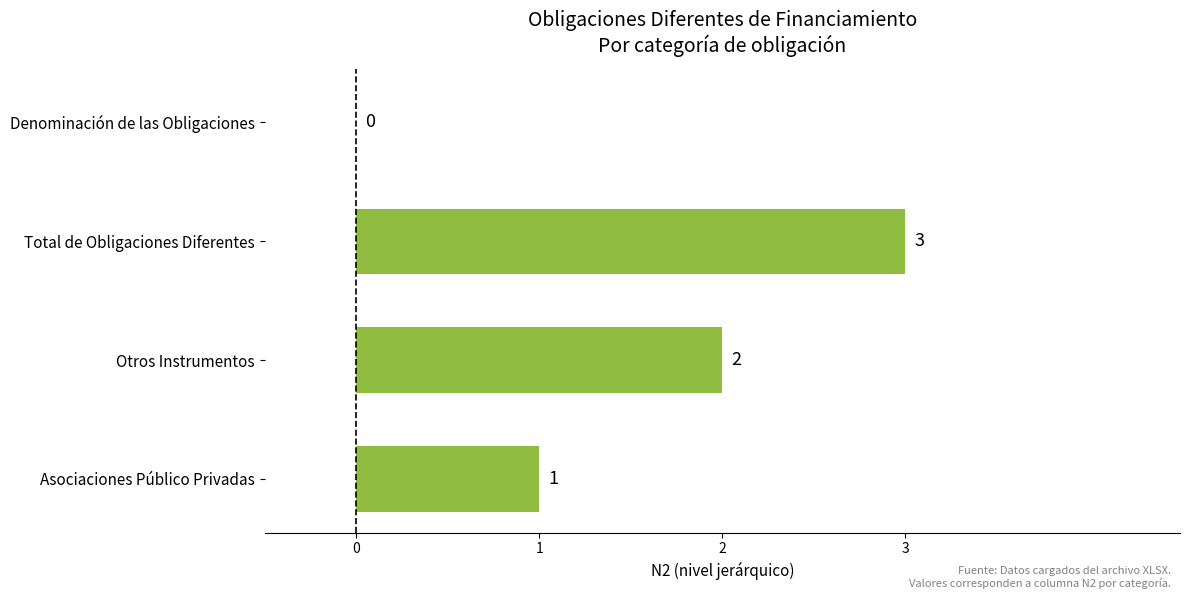

Is it true that the value at Denominación de las Obligaciones is 0?

True